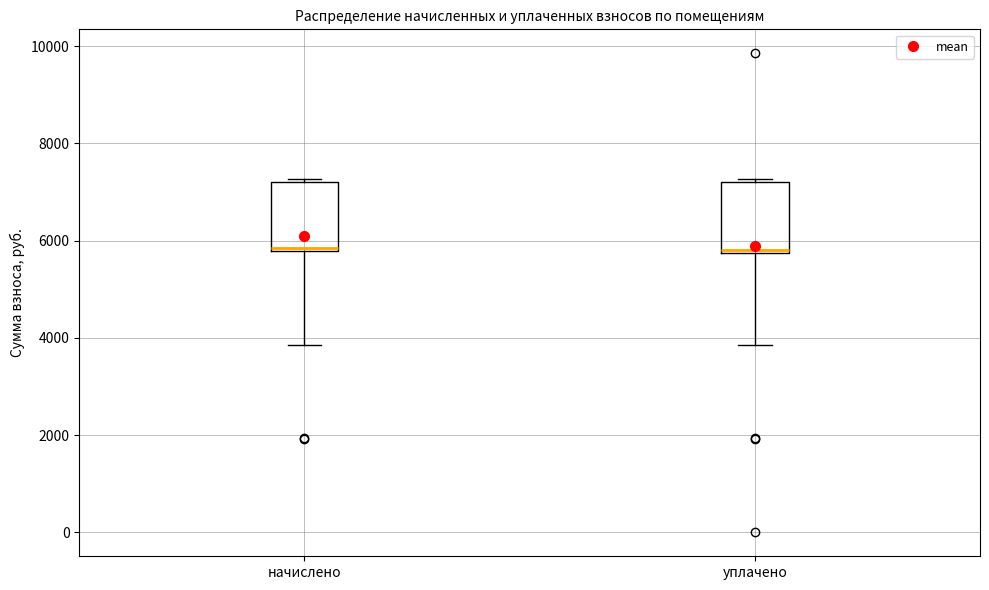

Where is the lower edge of the box for уплачено on the y-axis? The values are not printed on the chart, so give them approximately, as read against the axis.

5800